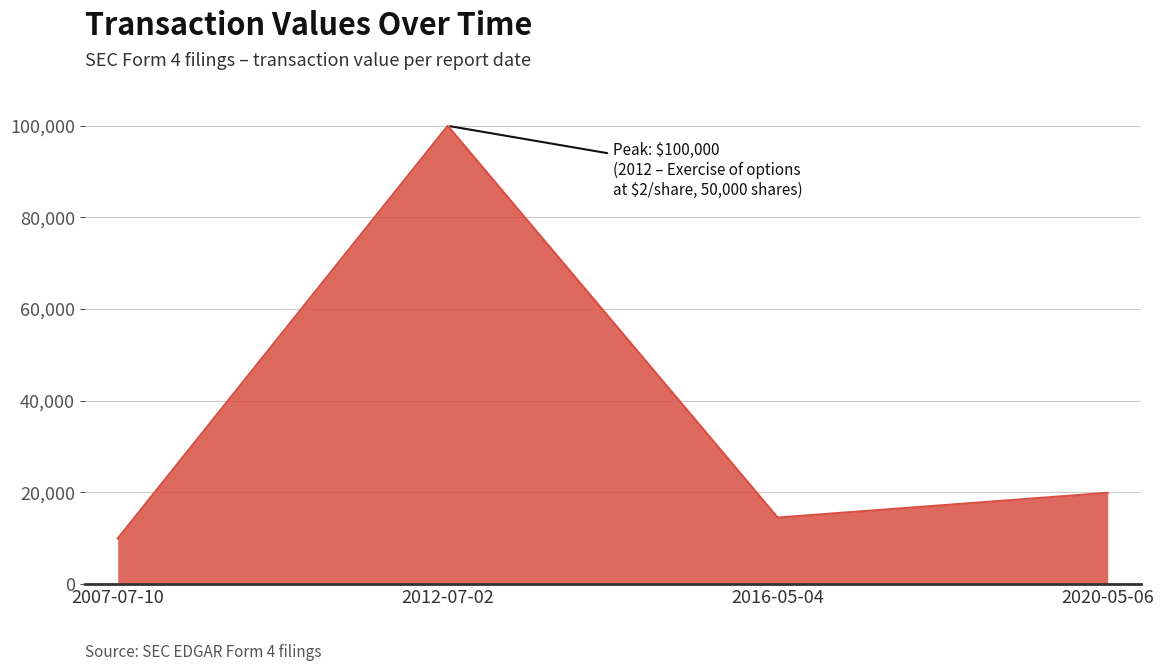

True or false: the data shows 9680 at 2016-05-04.

False